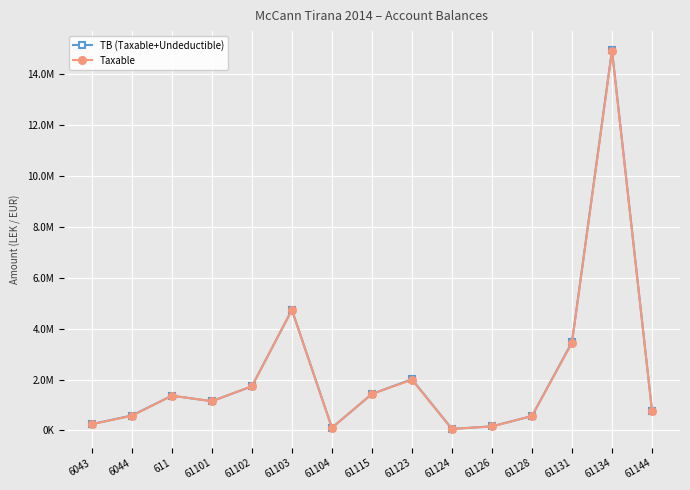

Does the chart have visible grid lines?

Yes